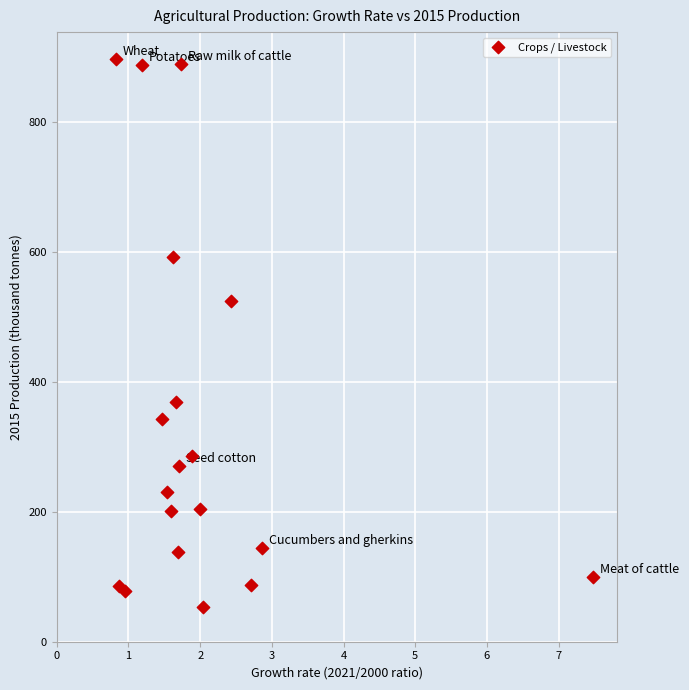

What Y value in the scatter plot is closest to 475?

523.8